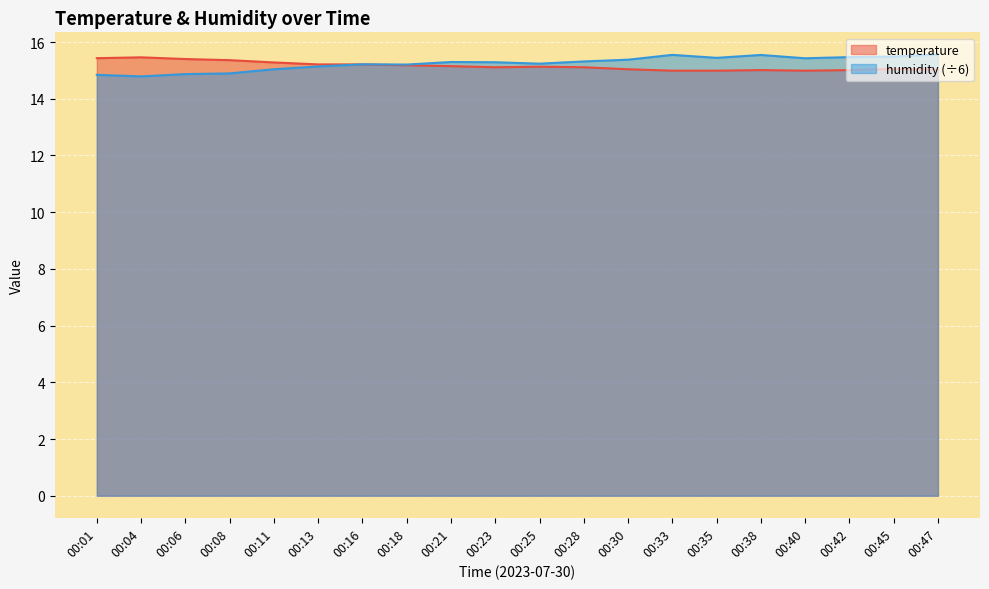

Where is the first local maximum for temperature?

00:04